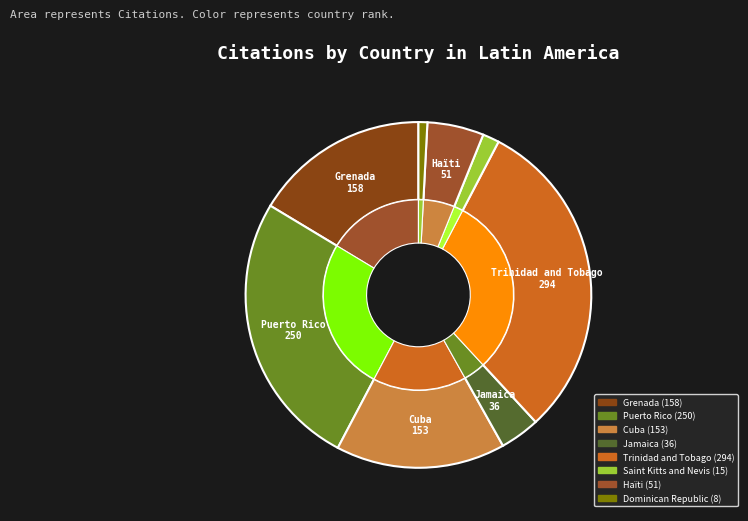

The Haïti slice represents 1% of the pie. True or false?

False